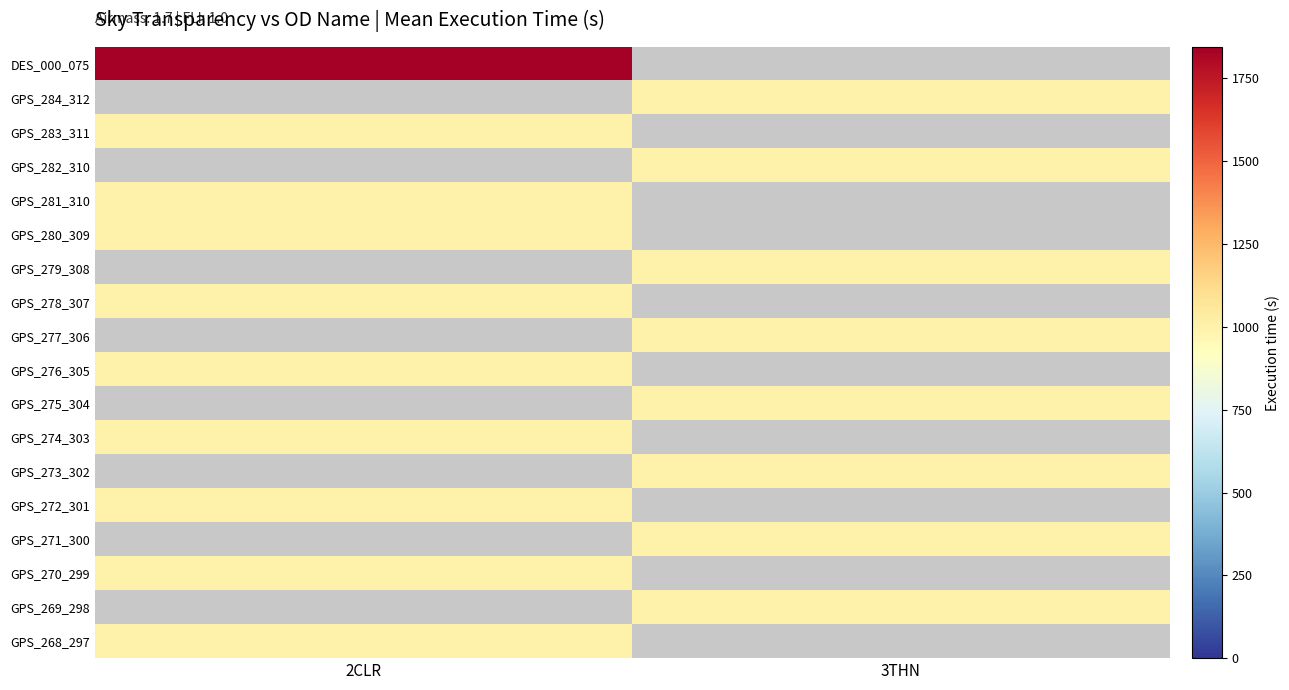

The GPS_273_302 series shows 1005.0 at 3THN. True or false?

True